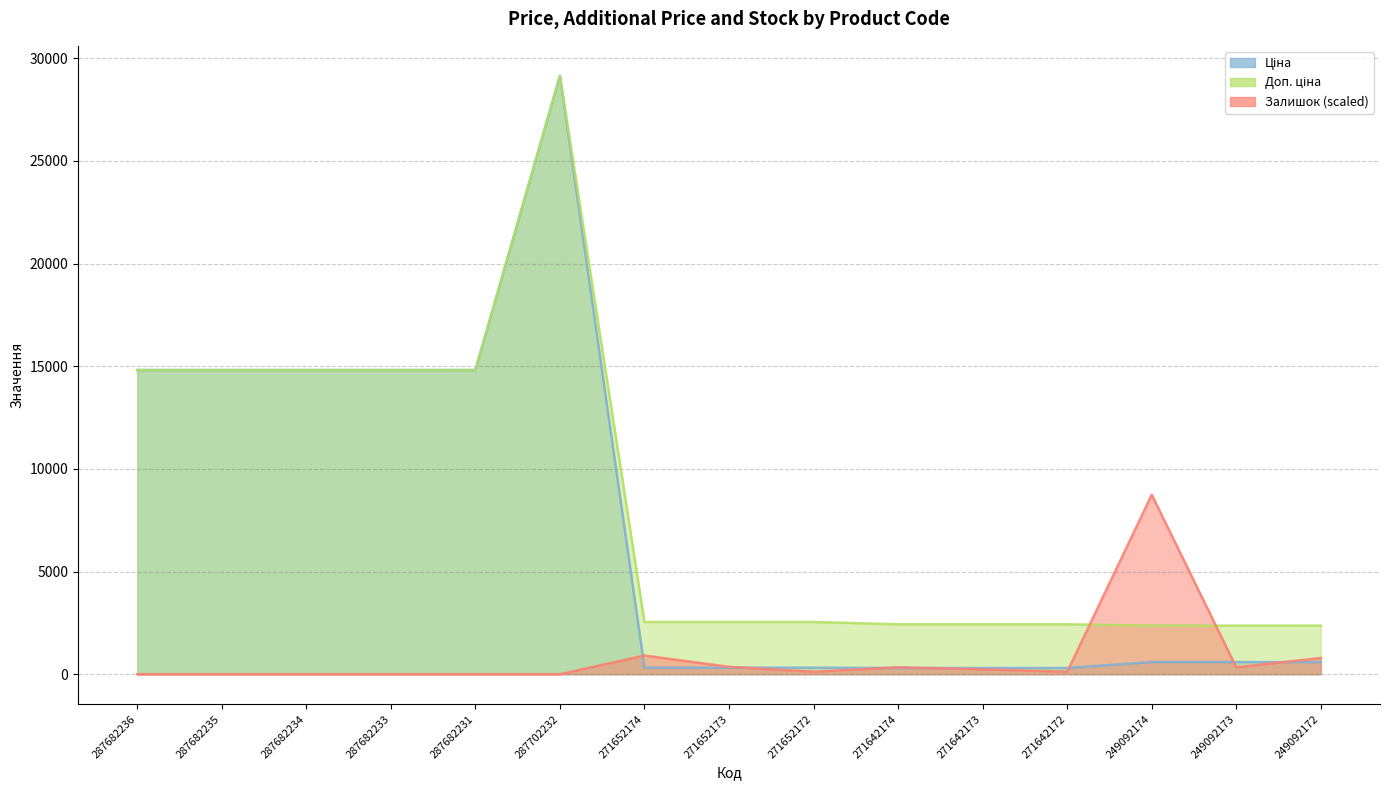

What is the label of the 9th point from the right?

271652174